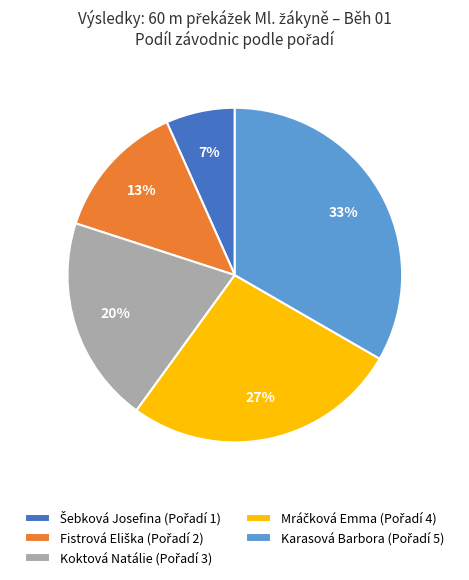

Is there a majority slice in this chart?

No